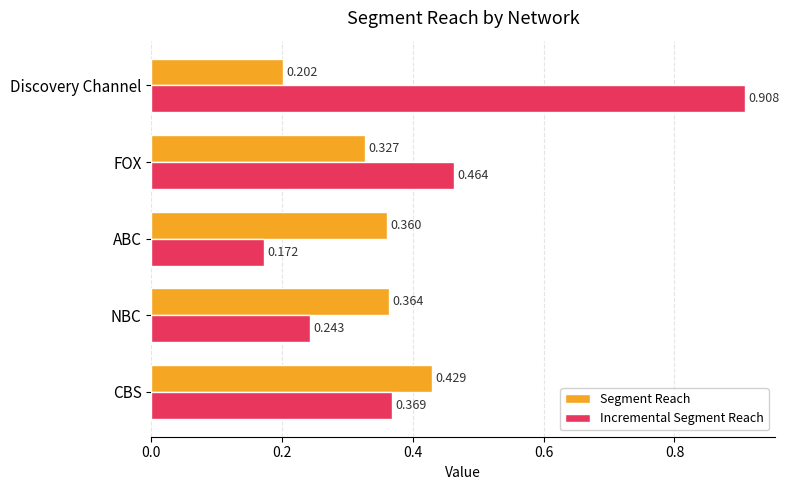

Which series has the widest spread of values?

Incremental Segment Reach